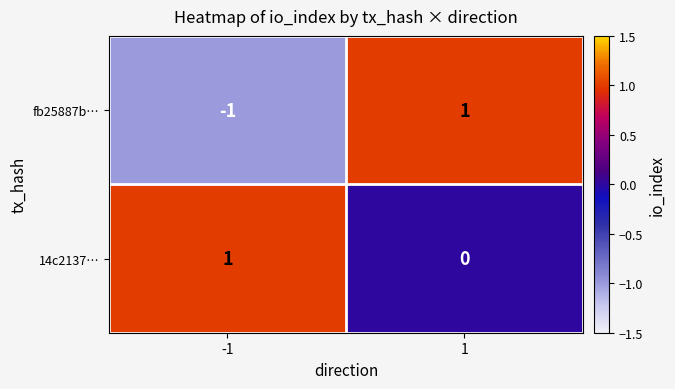

The 14c2137… series shows 2 at -1. True or false?

False